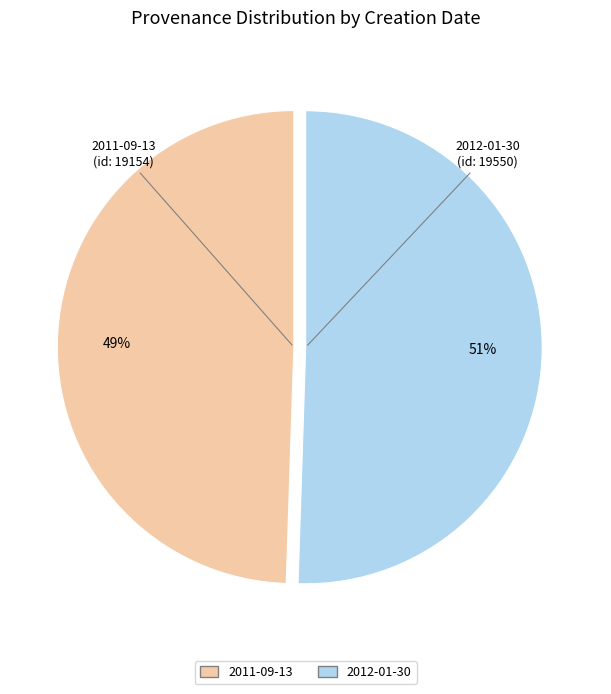

True or false: 2011-09-13 accounts for 49% of the total.

True